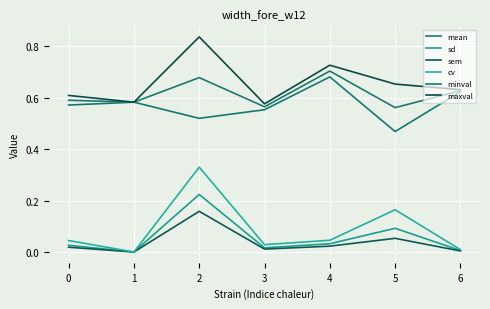

At which category is the sum across all series the highest?

2